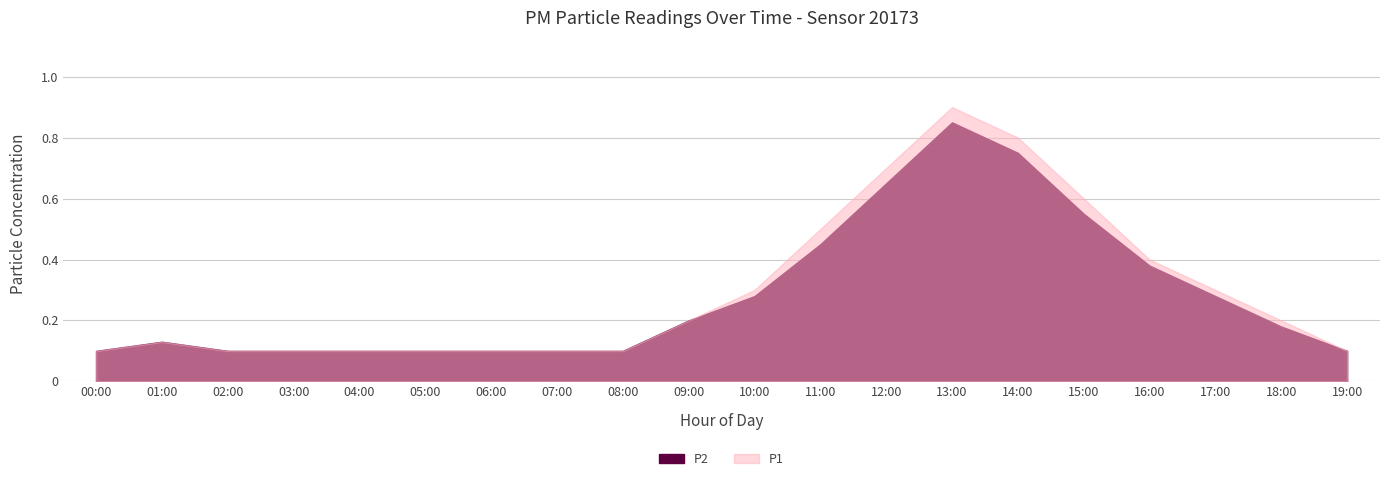

Reading left to right, transcribe all the data shown in this chart.

P1: 00:00=0.1	01:00=0.1	02:00=0.1	03:00=0.1	04:00=0.1	05:00=0.1	06:00=0.1	07:00=0.1	08:00=0.1	09:00=0.2	10:00=0.3	11:00=0.5	12:00=0.7	13:00=0.9	14:00=0.8	15:00=0.6	16:00=0.4	17:00=0.3	18:00=0.2	19:00=0.1
P2: 00:00=0.1	01:00=0.1	02:00=0.1	03:00=0.1	04:00=0.1	05:00=0.1	06:00=0.1	07:00=0.1	08:00=0.1	09:00=0.2	10:00=0.3	11:00=0.5	12:00=0.7	13:00=0.8	14:00=0.8	15:00=0.6	16:00=0.4	17:00=0.3	18:00=0.2	19:00=0.1